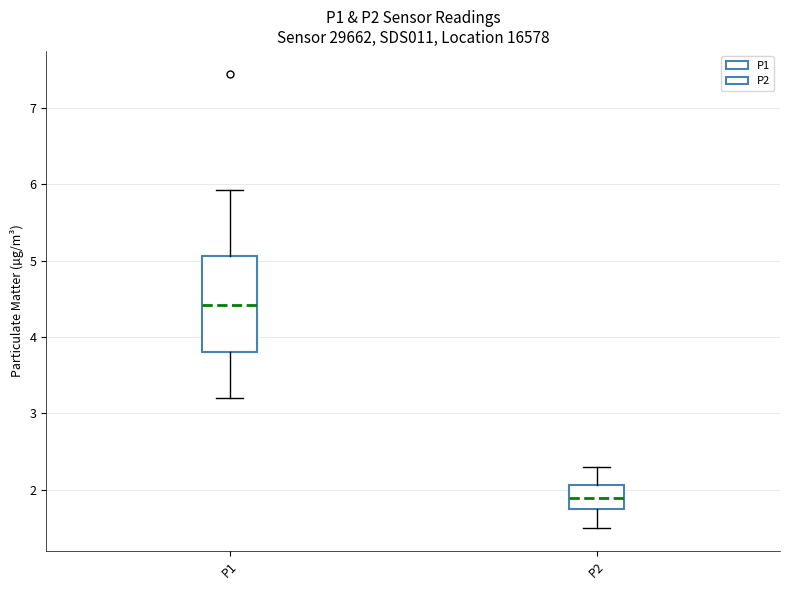

Which box has the highest median line?

P1